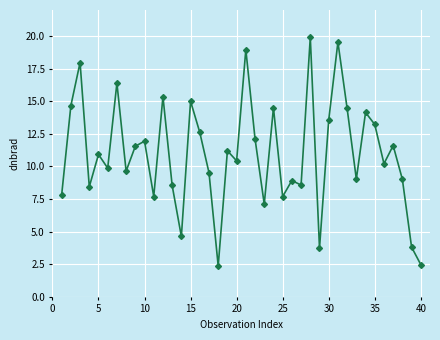

True or false: there are more than 2 points higher than both neighbors.

True